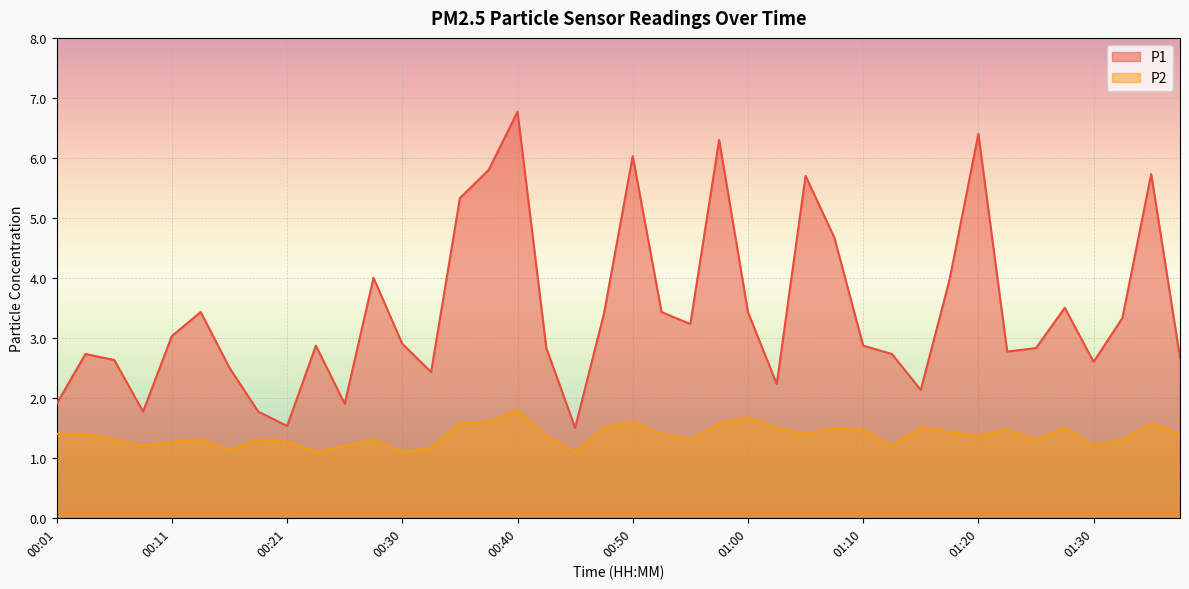

What is the sum of the P1 values at 01:27 and 01:17?

7.5